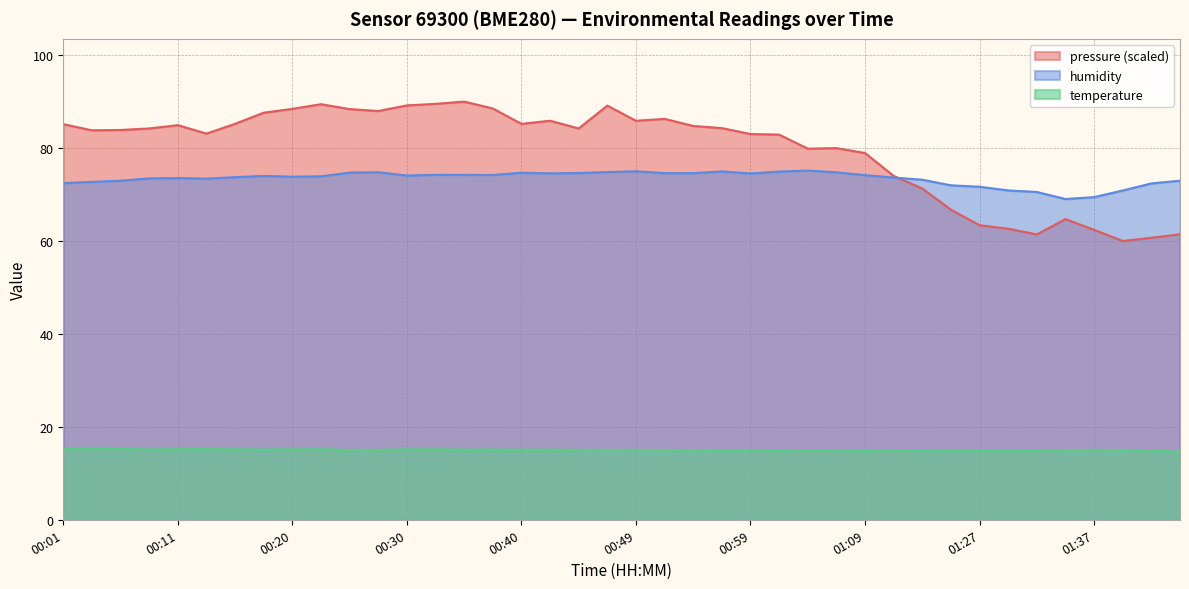

Where does the temperature series first go above 15?

00:01